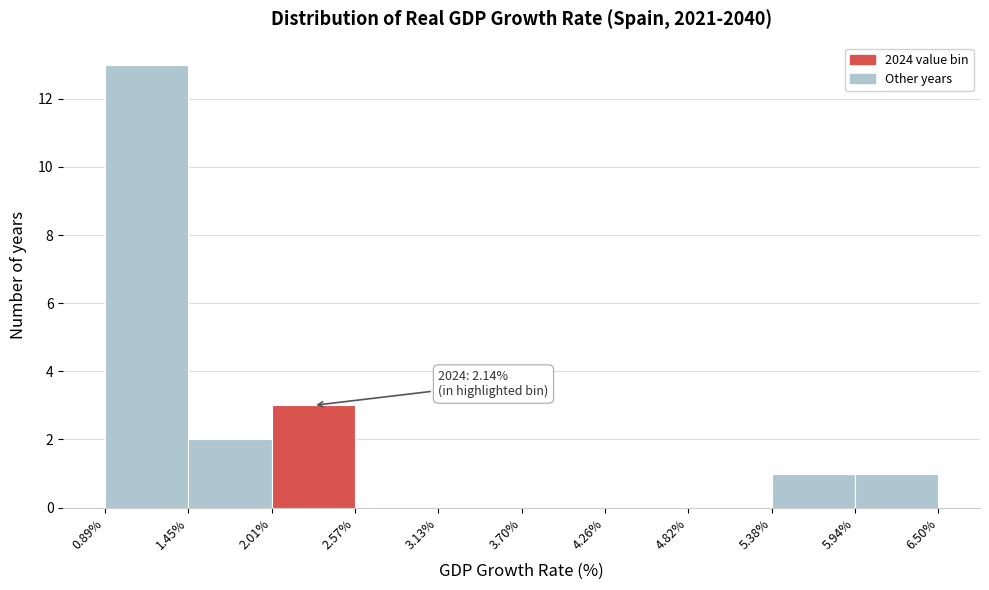

Which range on the x-axis has the tallest bar?

0.89% to 1.45%